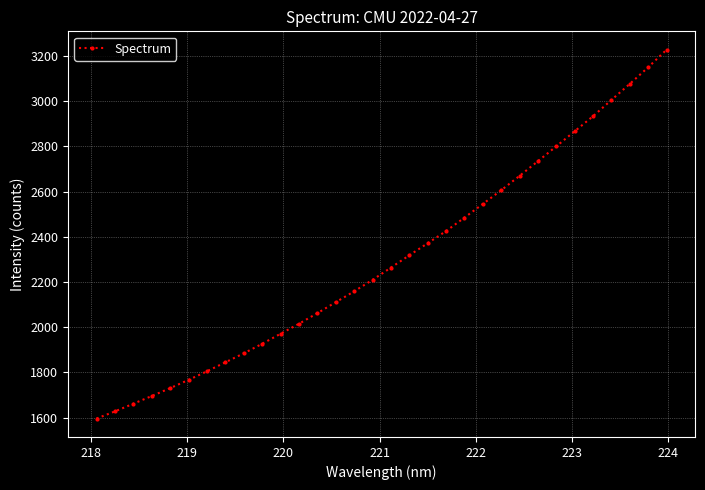

Reading left to right, what are all the values shown in this chart?

1596.2	1627.8	1661.8	1695.7	1730.7	1767.1	1805.1	1844.9	1884.6	1926.8	1971.1	2015.4	2062.2	2110.7	2158.7	2209.6	2263.6	2318.1	2371.5	2425.3	2484.8	2545.1	2606.0	2669.5	2734.5	2800.2	2866.9	2933.3	3005.3	3076.4	3149.6	3227.3